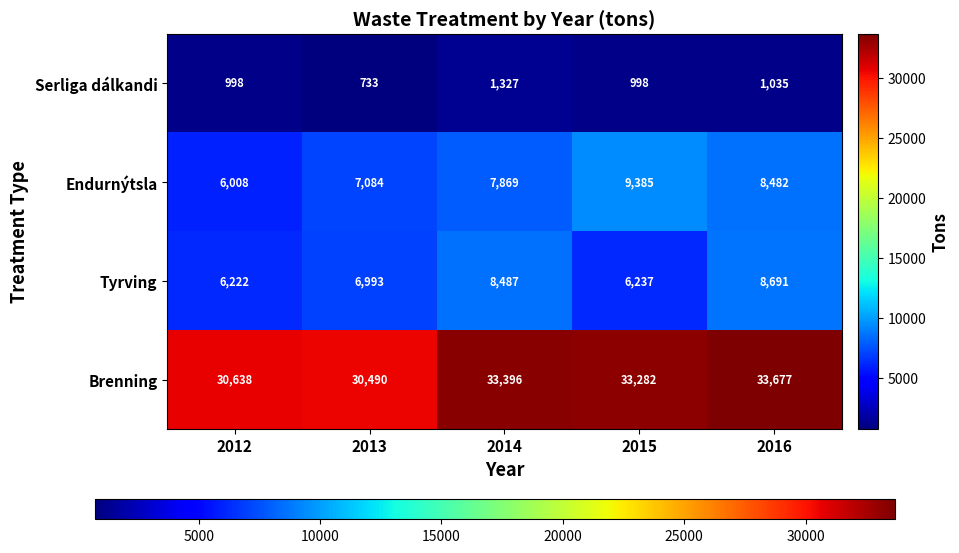

Which label corresponds to the largest value in the chart?

2016